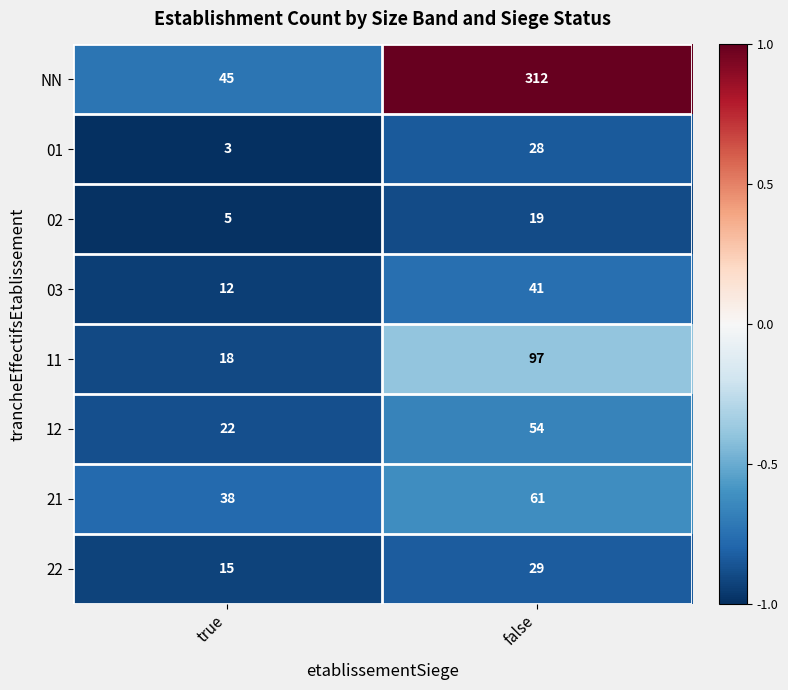

How many distinct data groups are displayed?

8